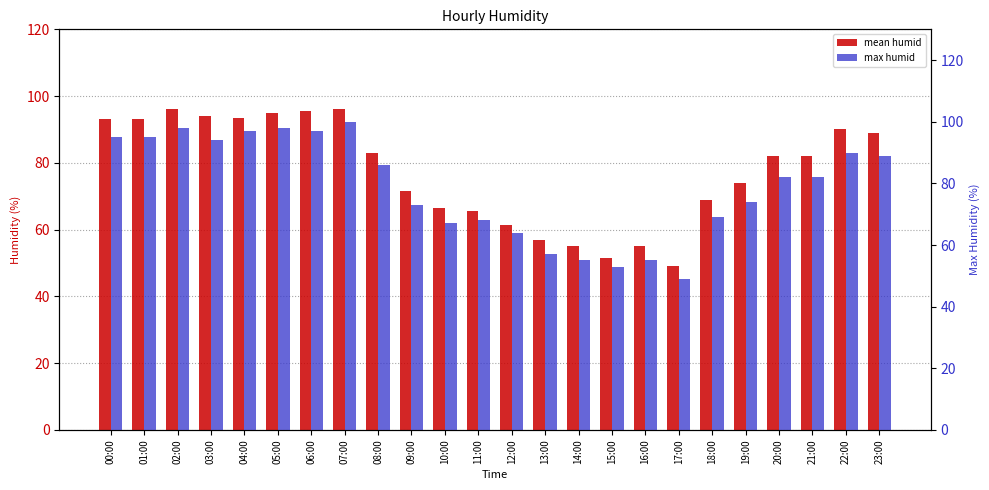

What are all the series names shown in the legend?

mean humid, max humid